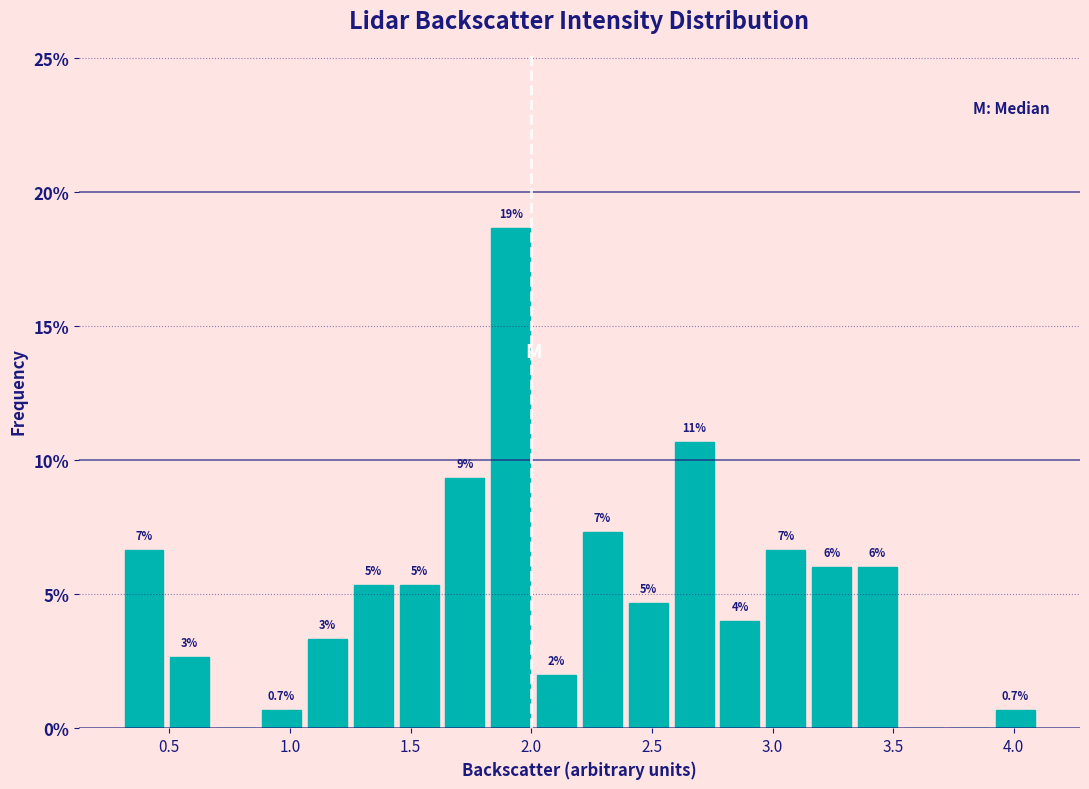

Around what value on the x-axis is the tallest bar? Give the approximate position of its centre, as read against the axis.

1.90